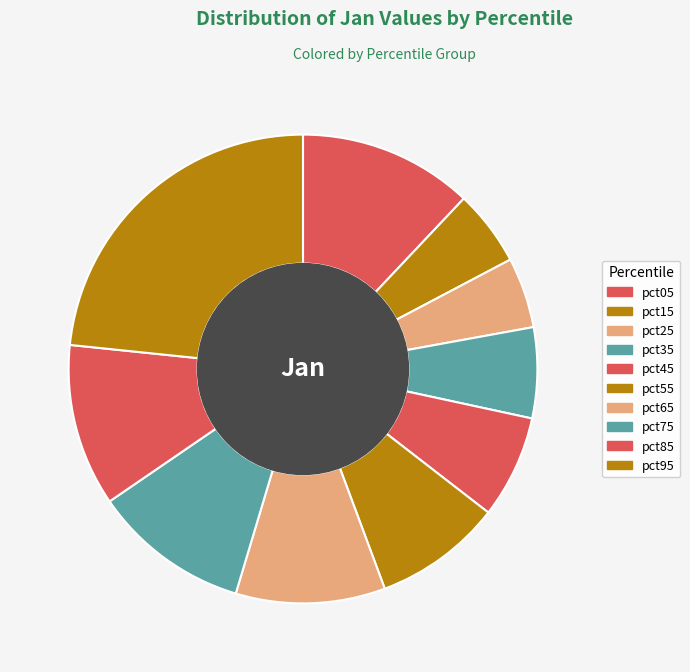

Does pct45 represent more than half of the total?

No